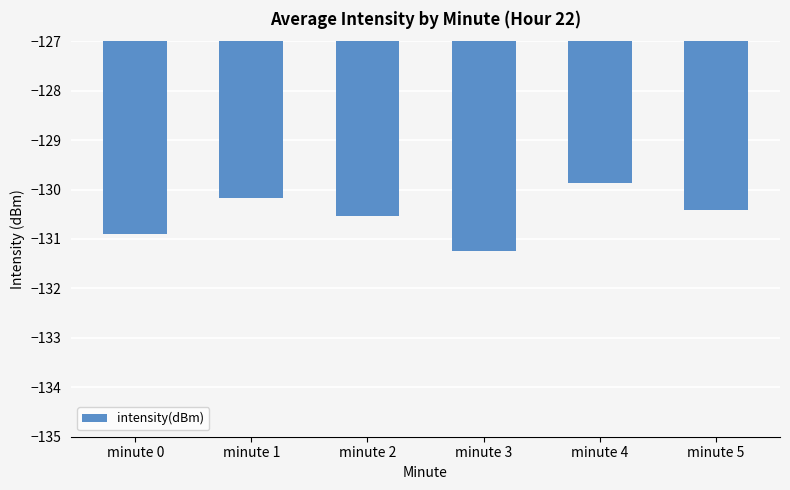

The chart shows a value of -225.9 at minute 4. True or false?

False